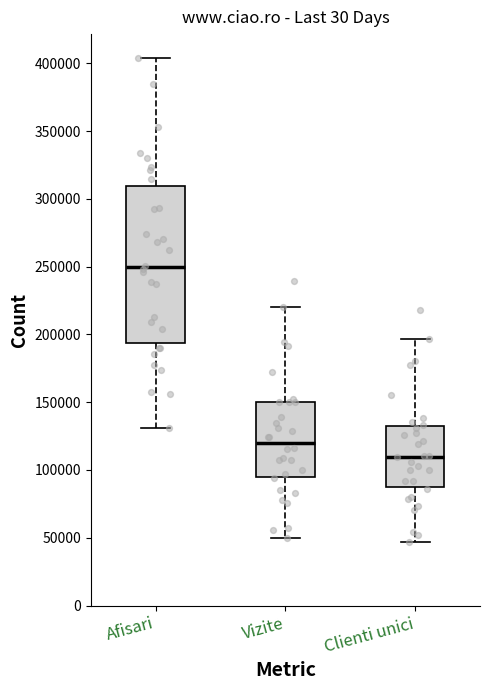

Where does the upper whisker of the box for Clienti unici end on the y-axis? The values are not printed on the chart, so give them approximately, as read against the axis.

195000